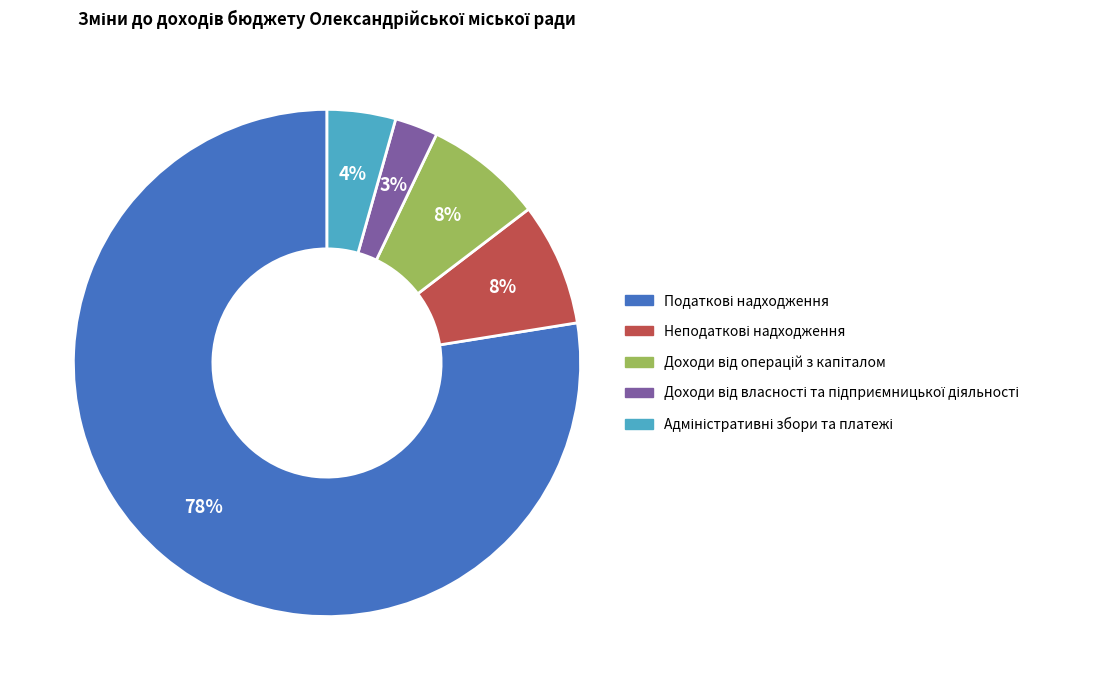

To the nearest percent, what is the average slice percentage?

20%